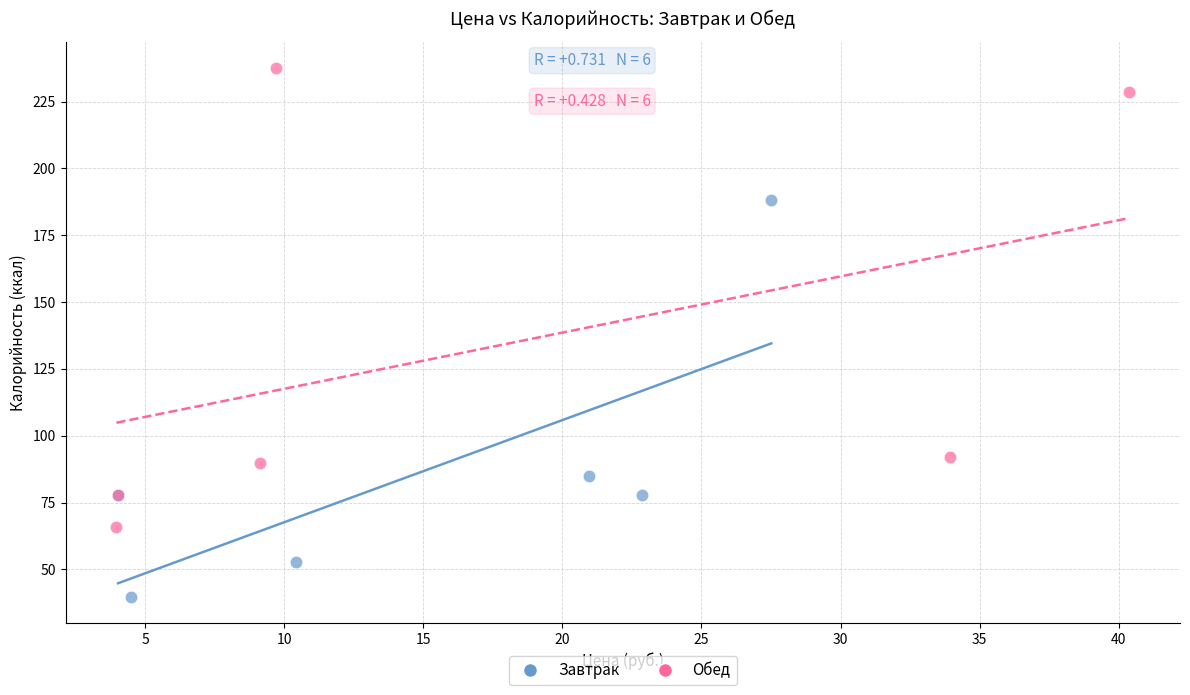

What are all the series names shown in the legend?

Завтрак, Обед